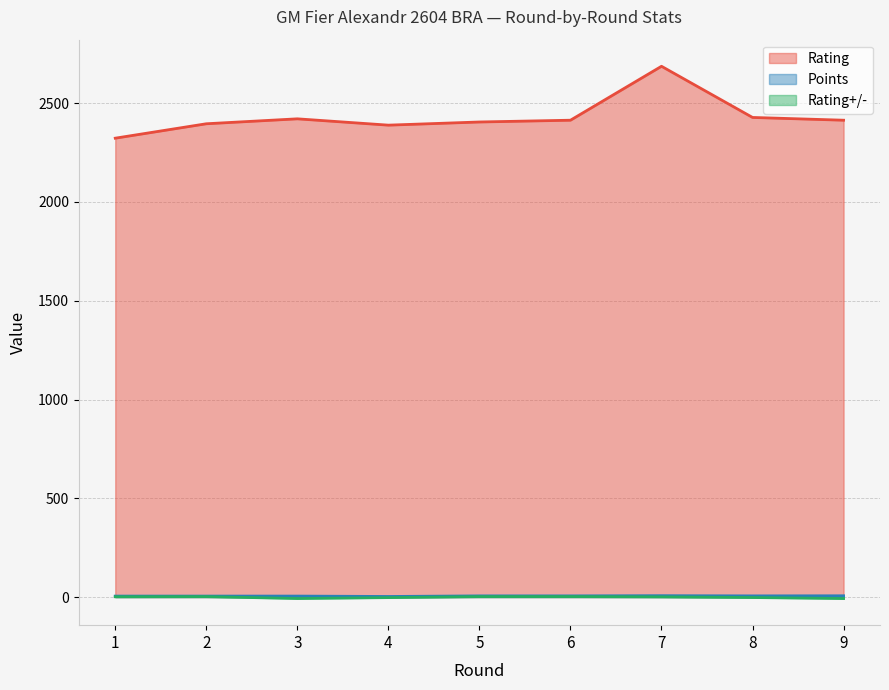

The value of Rating at 6 is 628.4. True or false?

False